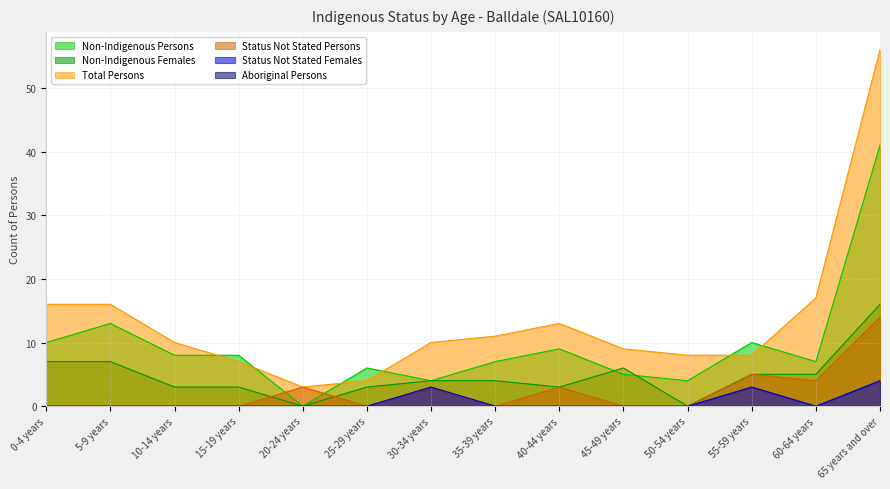

Between 40-44 years and 45-49 years, which is larger?

40-44 years